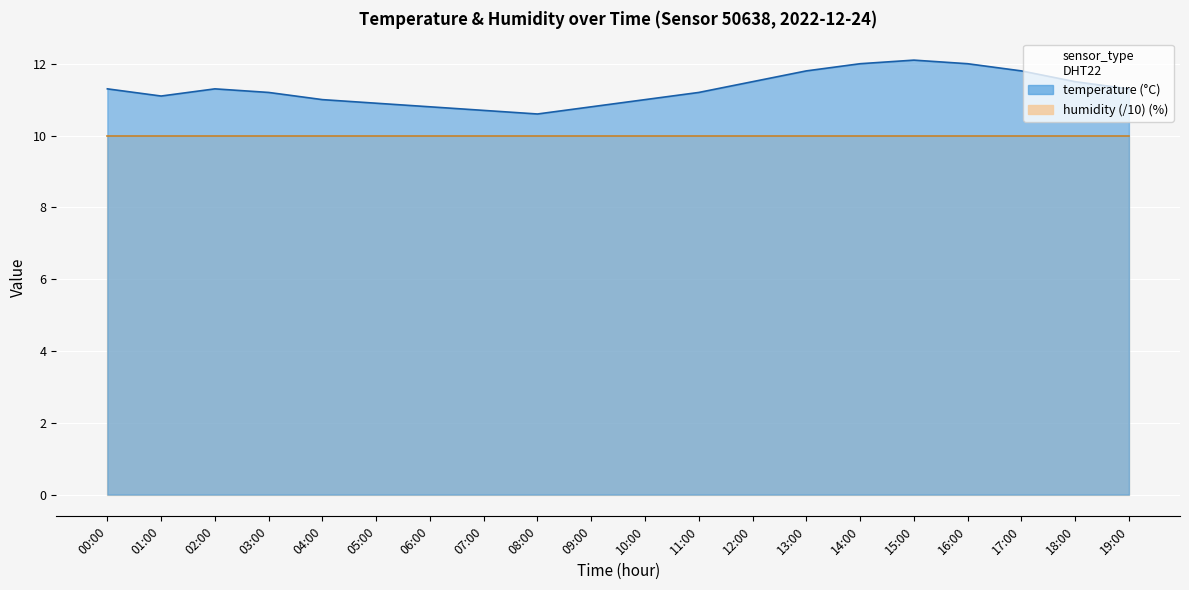

At which label does the data first exceed 11?

00:00